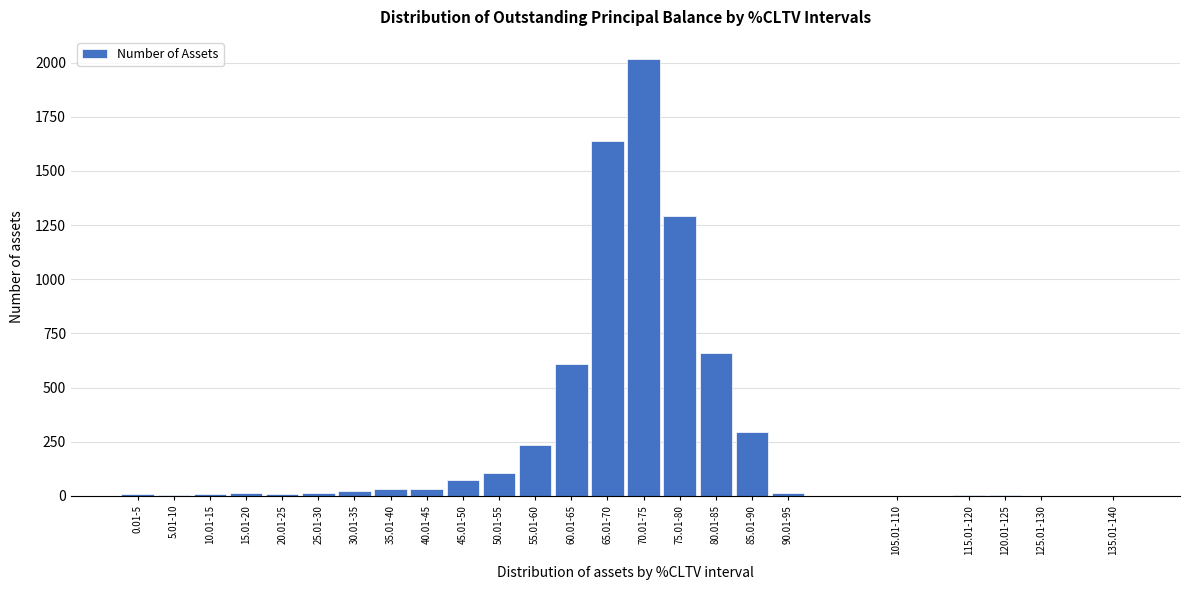

Between 65.01-70 and 45.01-50, which is larger?

65.01-70